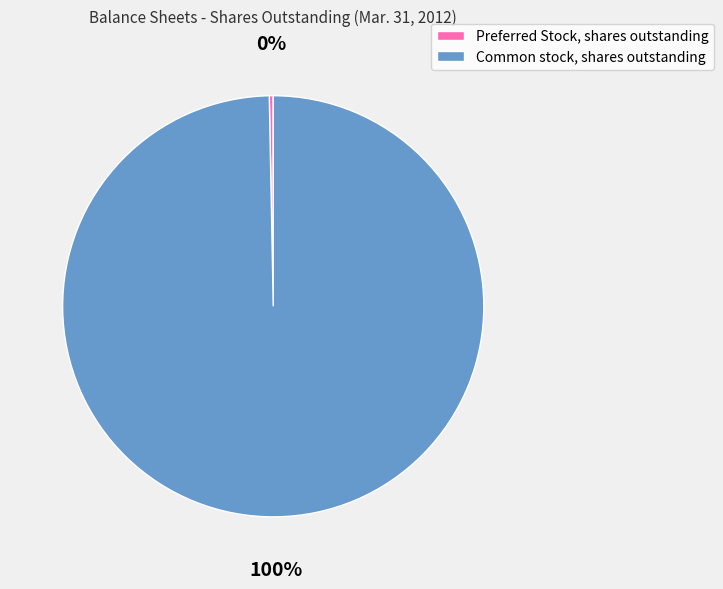

Is Common stock, shares outstanding the majority of the pie?

Yes